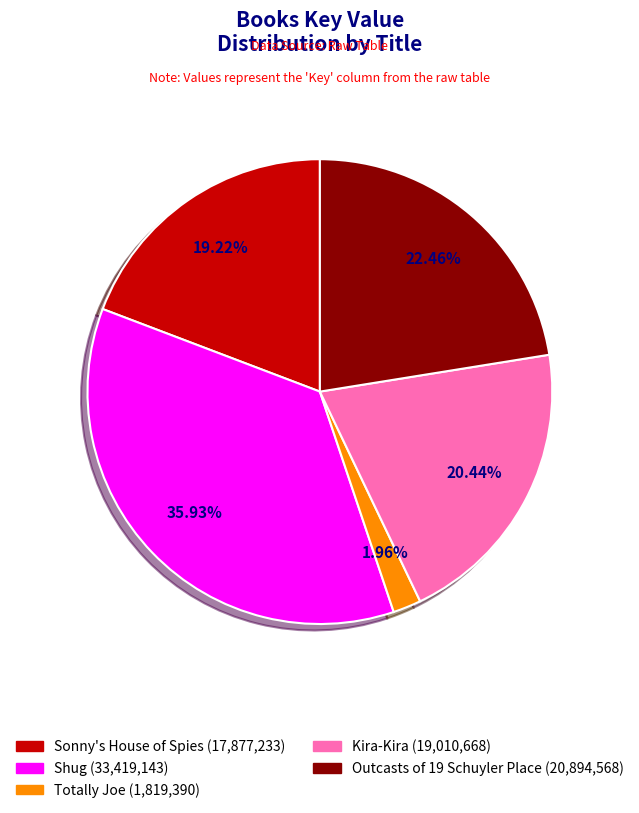

To the nearest percent, what portion does Kira-Kira represent?

20%